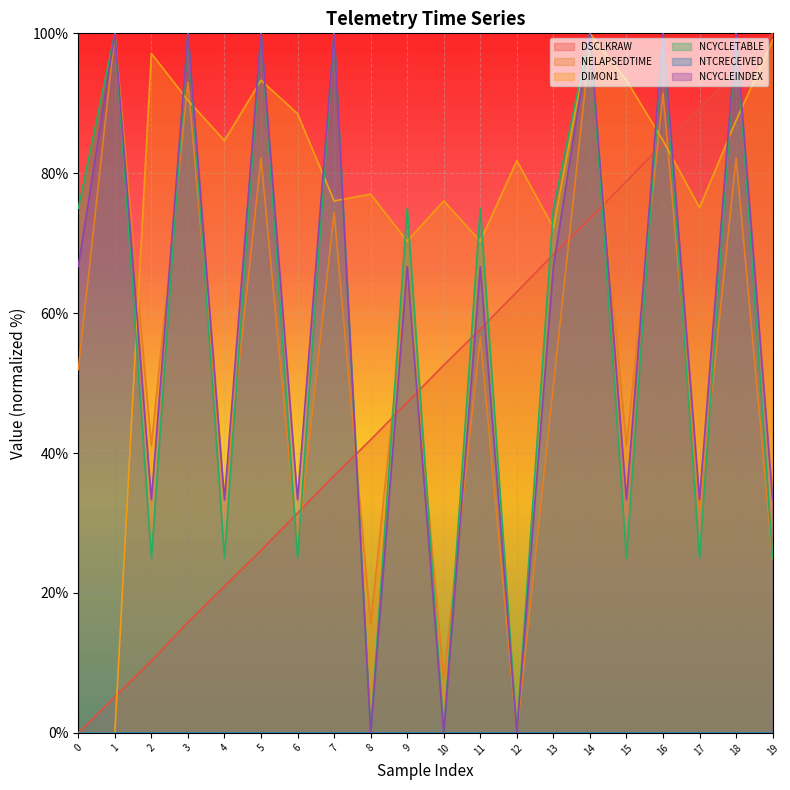

Where is DIMON1 nearest to the value 50?

9